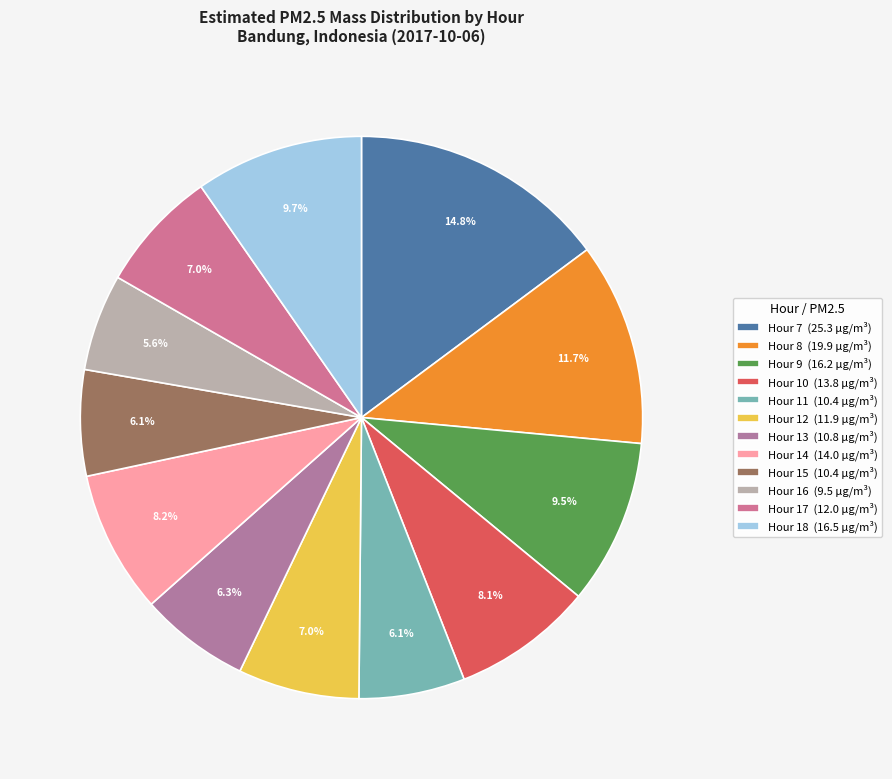

Which slice is the smallest?

Hour 16